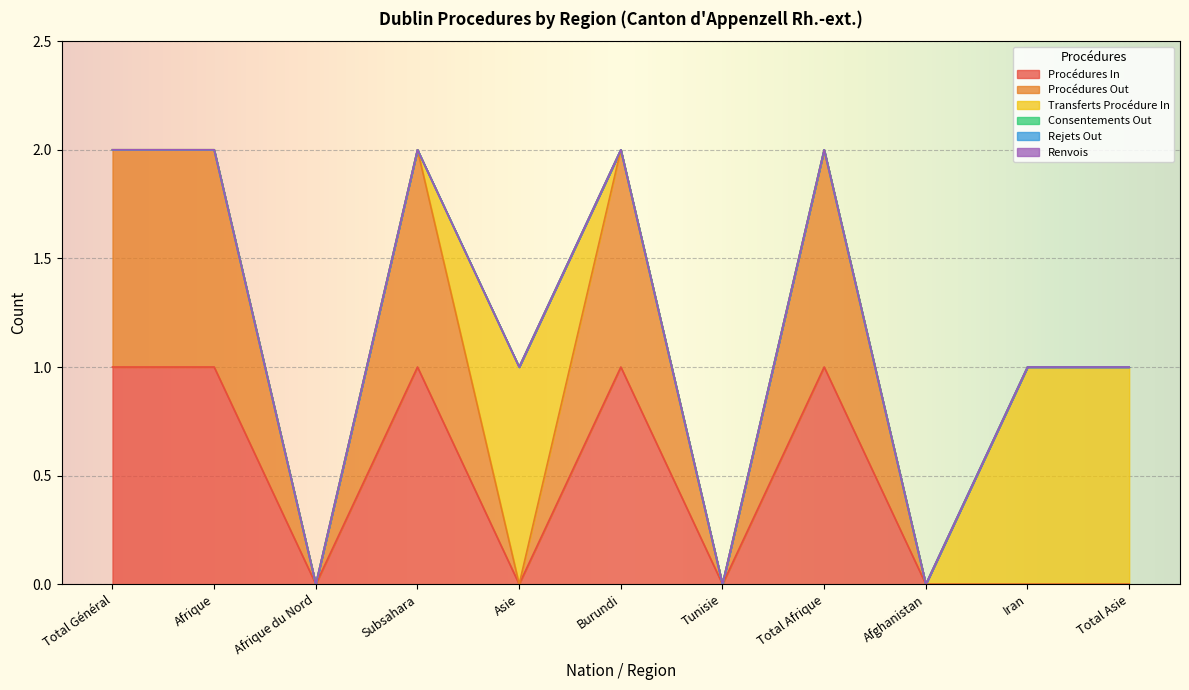

Reading left to right, list all the values displayed in this chart.

Procédures In: Total Général=1	Afrique=1	Afrique du Nord=0	Subsahara=1	Asie=0	Burundi=1	Tunisie=0	Total Afrique=1	Afghanistan=0	Iran=0	Total Asie=0
Procédures Out: Total Général=1	Afrique=1	Afrique du Nord=0	Subsahara=1	Asie=0	Burundi=1	Tunisie=0	Total Afrique=1	Afghanistan=0	Iran=0	Total Asie=0
Transferts Procédure In: Total Général=0	Afrique=0	Afrique du Nord=0	Subsahara=0	Asie=1	Burundi=0	Tunisie=0	Total Afrique=0	Afghanistan=0	Iran=1	Total Asie=1
Consentements Out: Total Général=0	Afrique=0	Afrique du Nord=0	Subsahara=0	Asie=0	Burundi=0	Tunisie=0	Total Afrique=0	Afghanistan=0	Iran=0	Total Asie=0
Rejets Out: Total Général=0	Afrique=0	Afrique du Nord=0	Subsahara=0	Asie=0	Burundi=0	Tunisie=0	Total Afrique=0	Afghanistan=0	Iran=0	Total Asie=0
Renvois: Total Général=0	Afrique=0	Afrique du Nord=0	Subsahara=0	Asie=0	Burundi=0	Tunisie=0	Total Afrique=0	Afghanistan=0	Iran=0	Total Asie=0